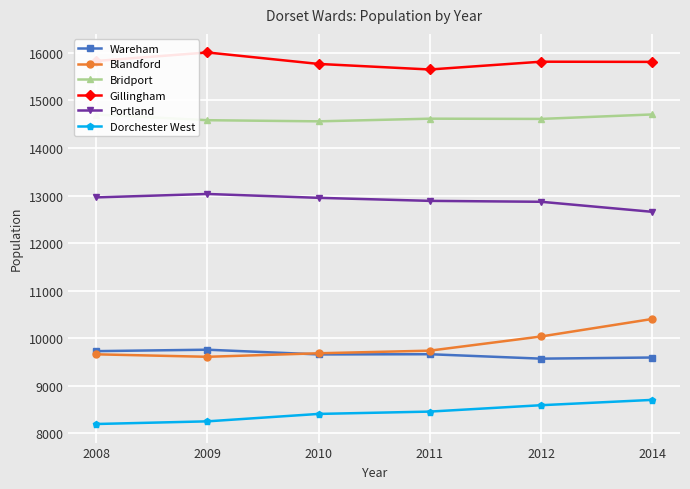

True or false: Portland has more than 0 interior local peaks.

True